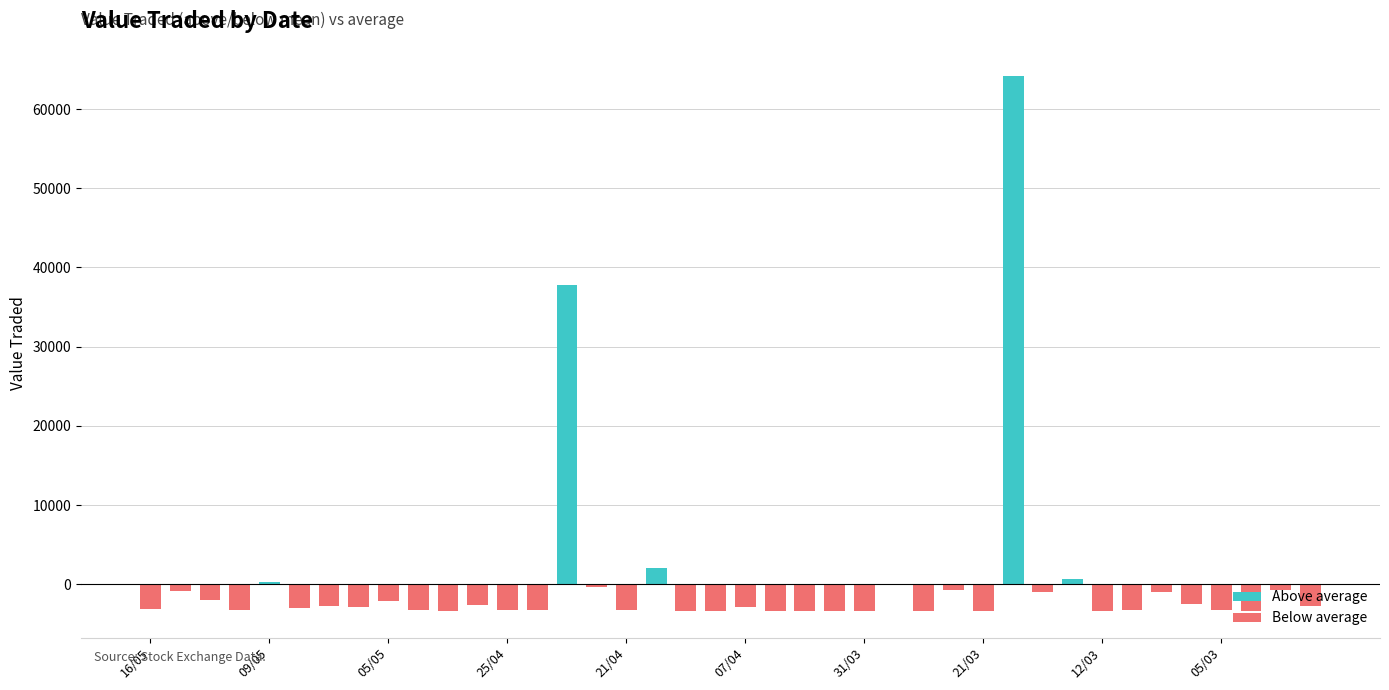

What is the maximum value shown in the chart?

64233.6